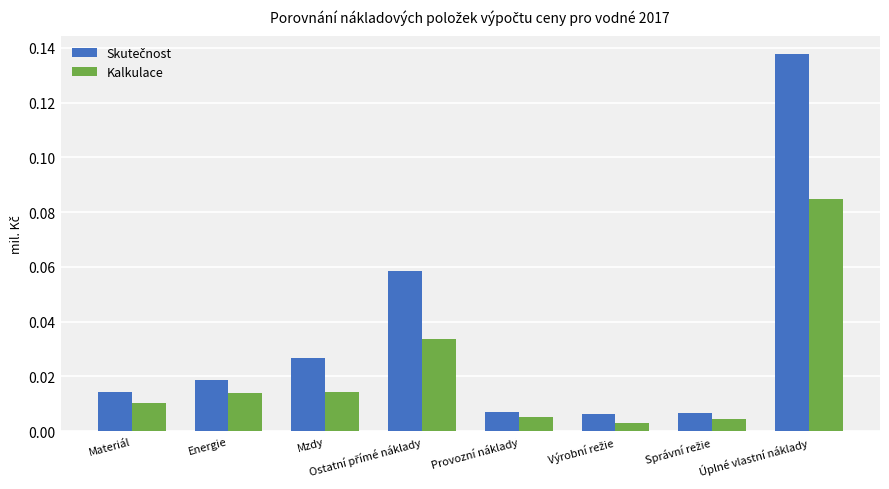

At how many categories does at least one series exceed 0?

8